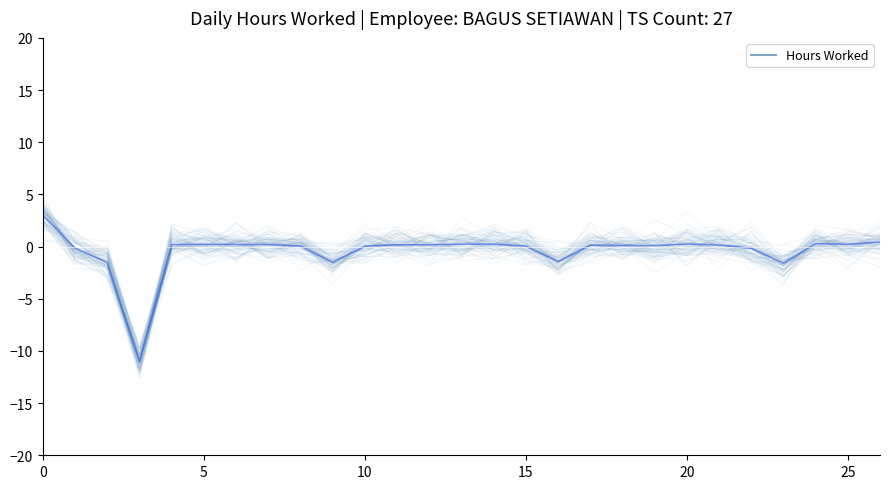

The value at 12 is 0.6. True or false?

False